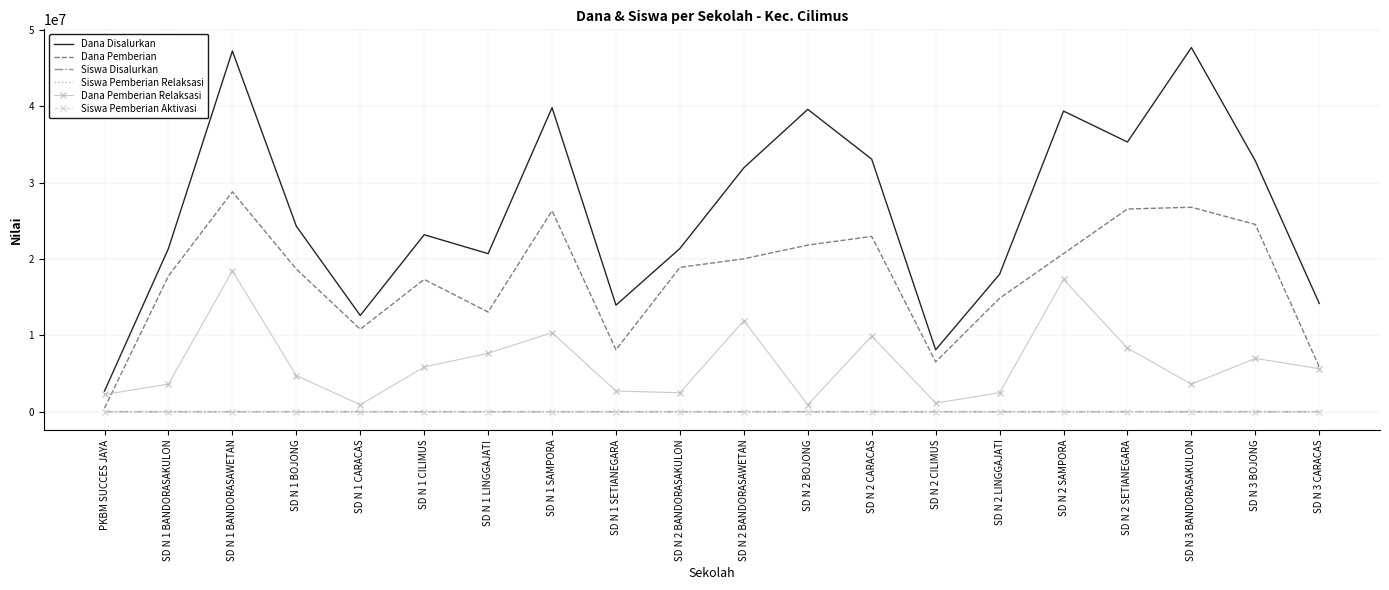

True or false: Siswa Pemberian Aktivasi has a value of 8 at SD N 1 SAMPORA.

True